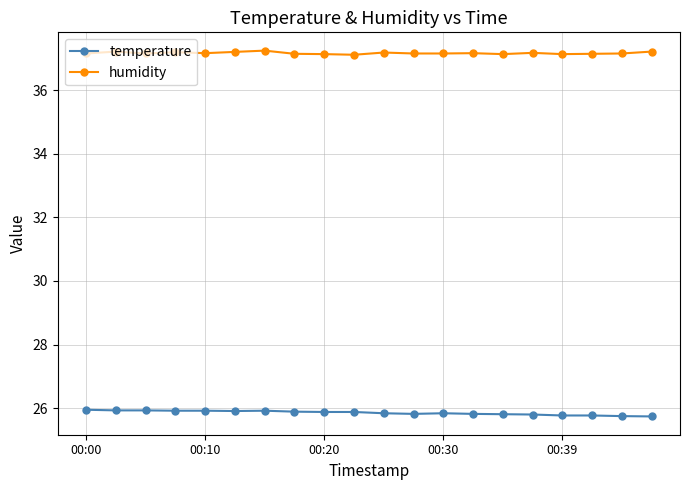

How many categories are shown in the chart?

20